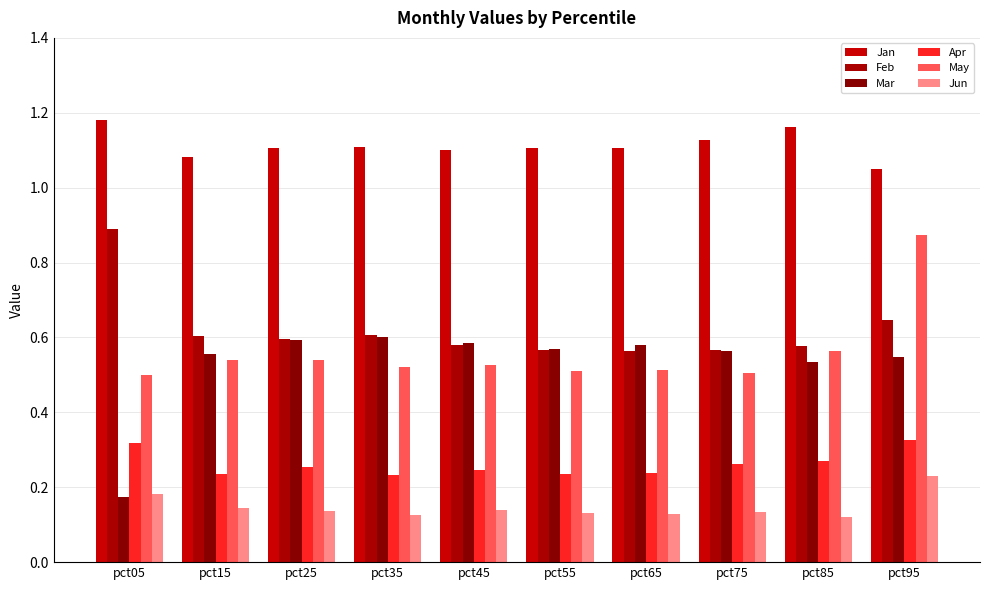

How many groups of bars are there?

10